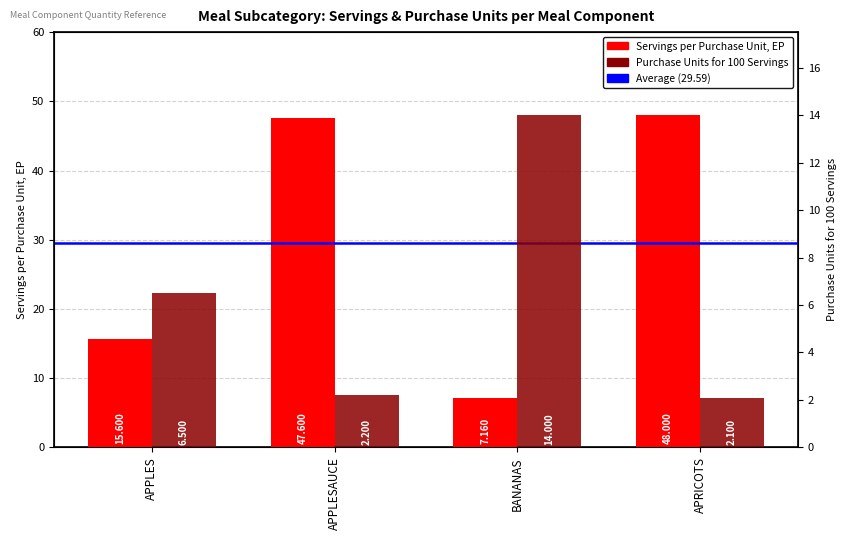

What is the label of the 3rd bar from the left?

BANANAS